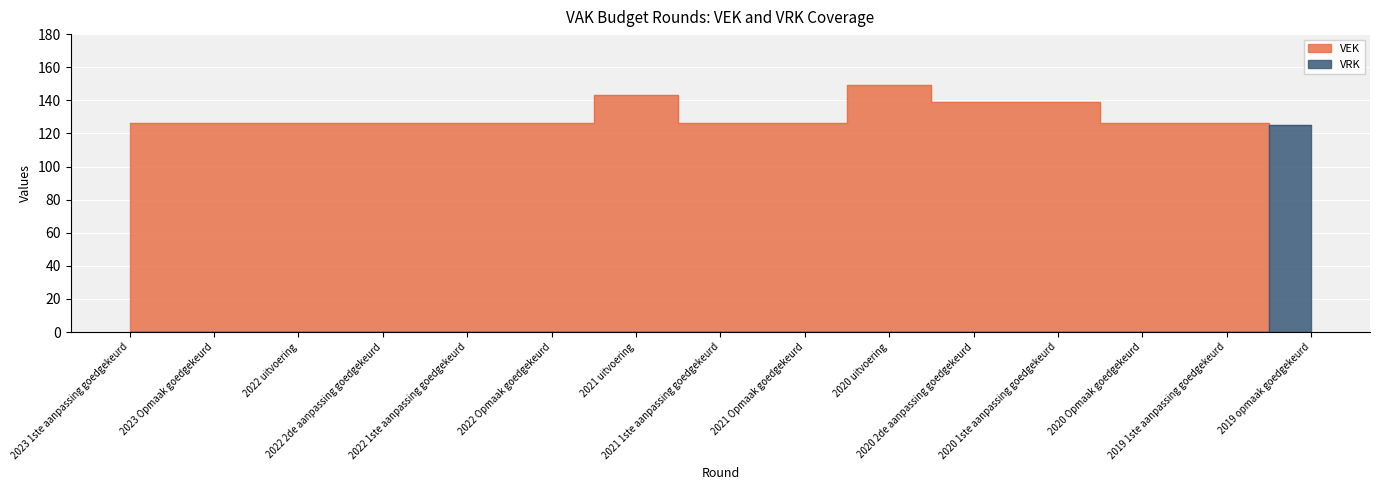

Which series has the largest total across all categories?

VEK